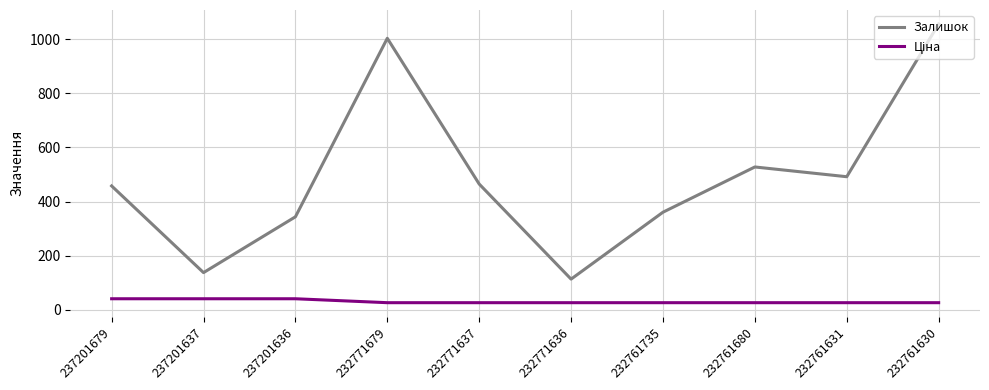

The value of Залишок at 237201637 is 220.8. True or false?

False